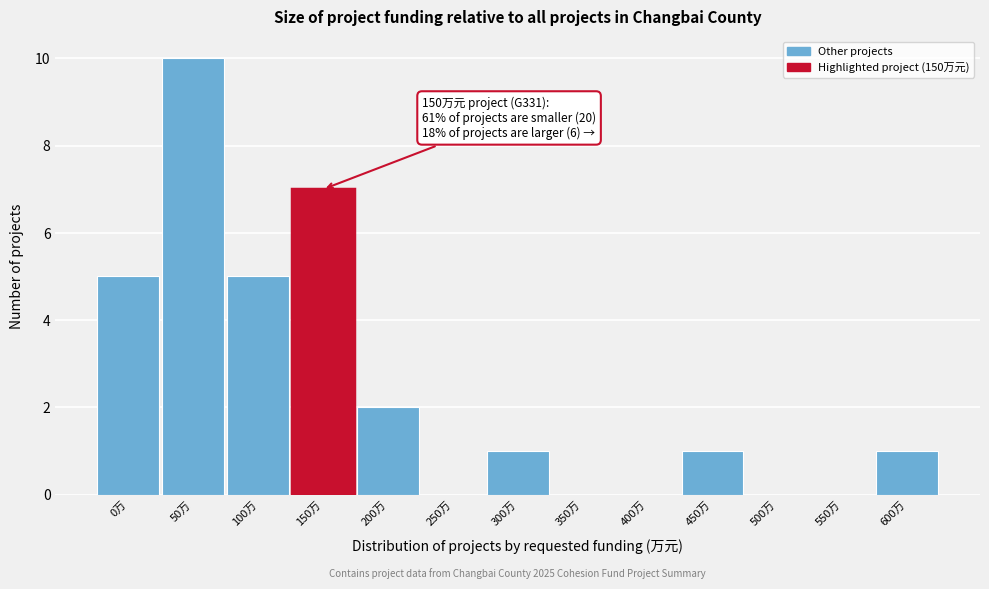

Reading right to left, list all the values displayed in this chart.

600万=1	550万=0	500万=0	450万=1	400万=0	350万=0	300万=1	250万=0	200万=2	150万=7	100万=5	50万=10	0万=5